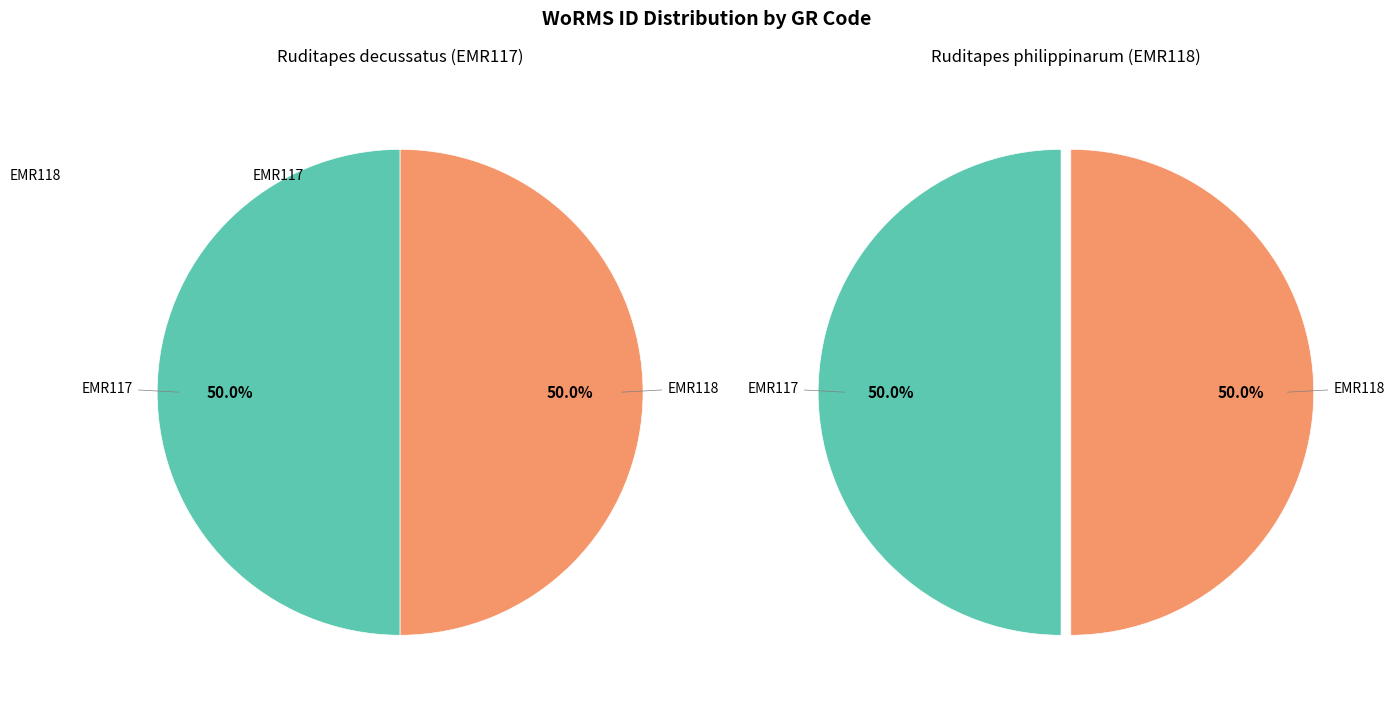

Combined, what portion of the pie is EMR117 and EMR118?

100.0%